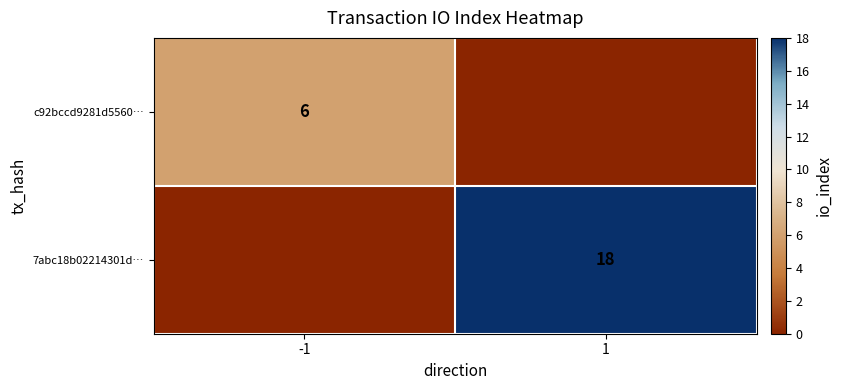

Is the value of c92bccd9281d5560… at -1 greater than the value of 7abc18b02214301d… at 1?

No